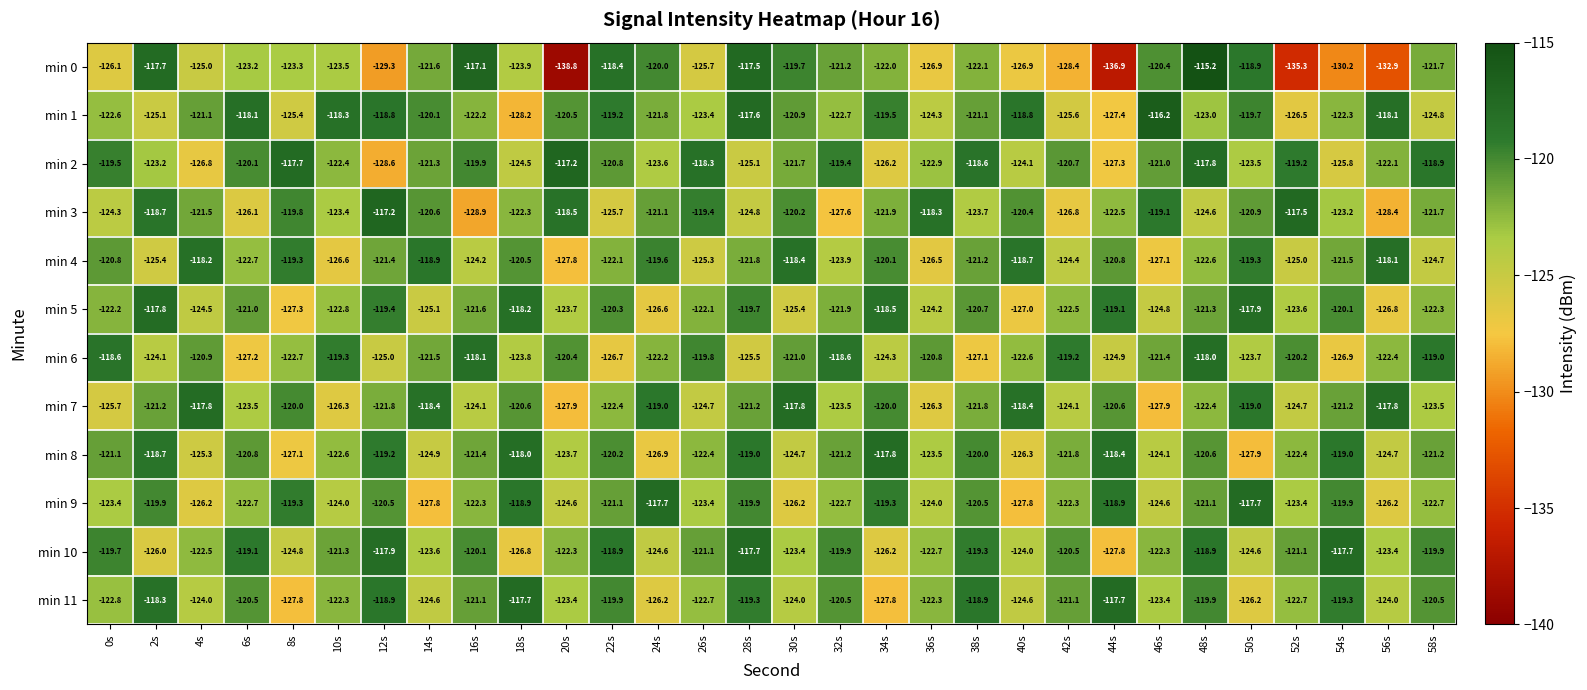

What is the total value across all series at 32s?

-1463.1